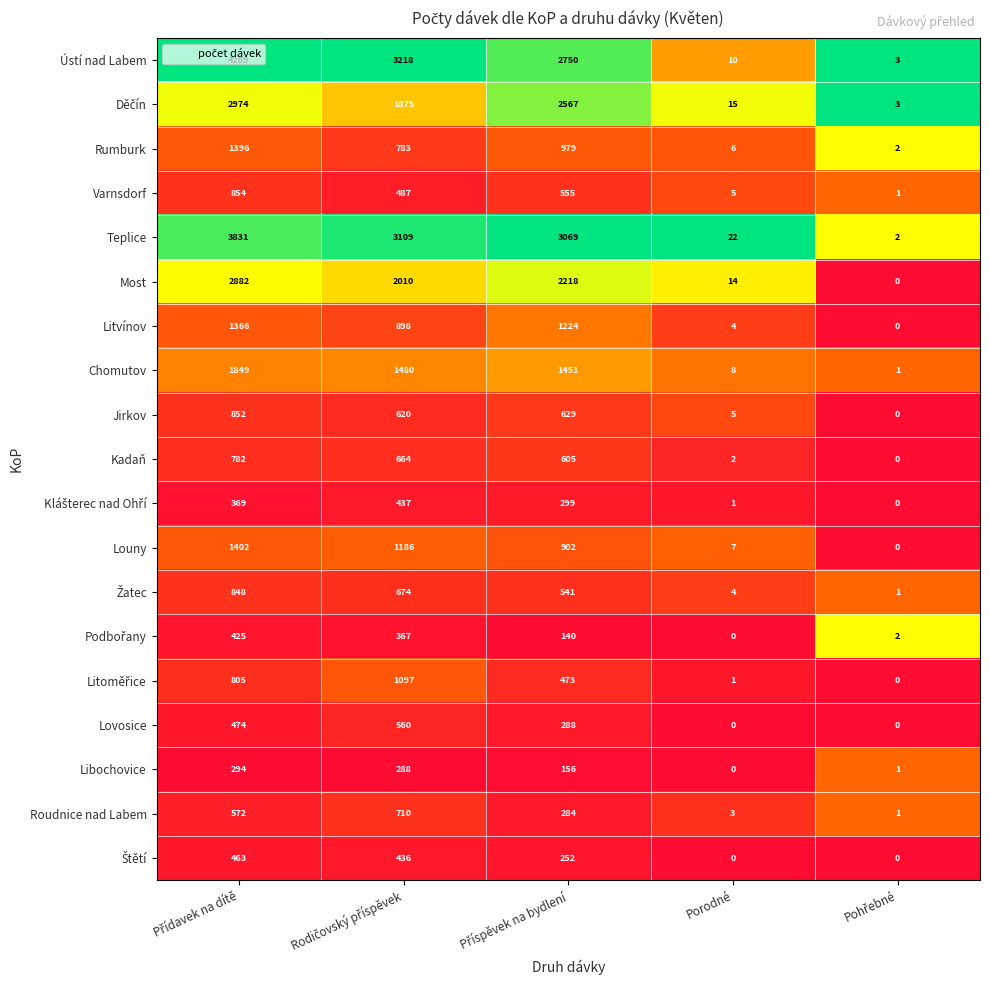

Which series has the largest total across all categories?

Ústí nad Labem